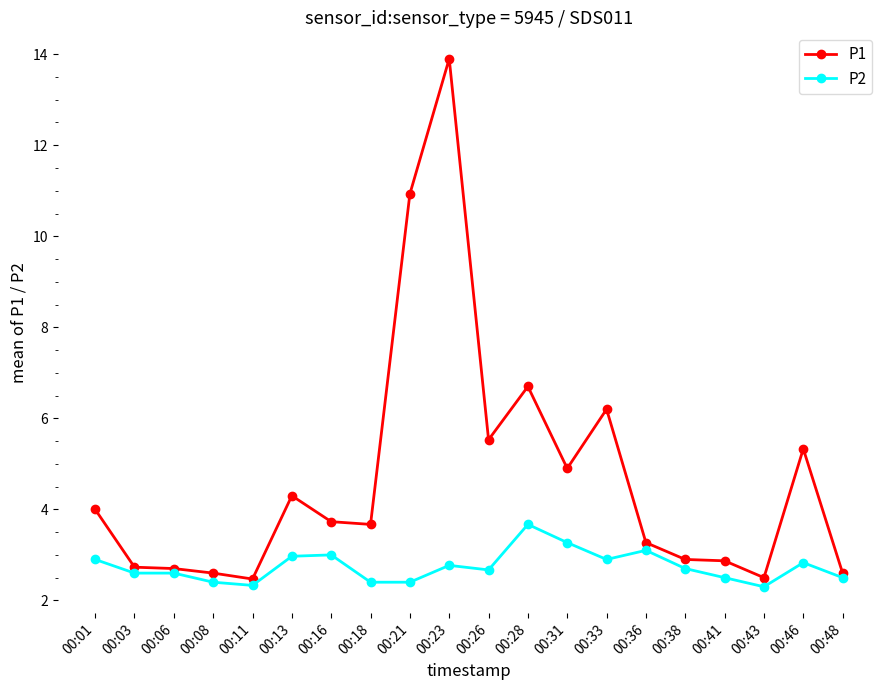

At which category is the sum across all series the highest?

00:23